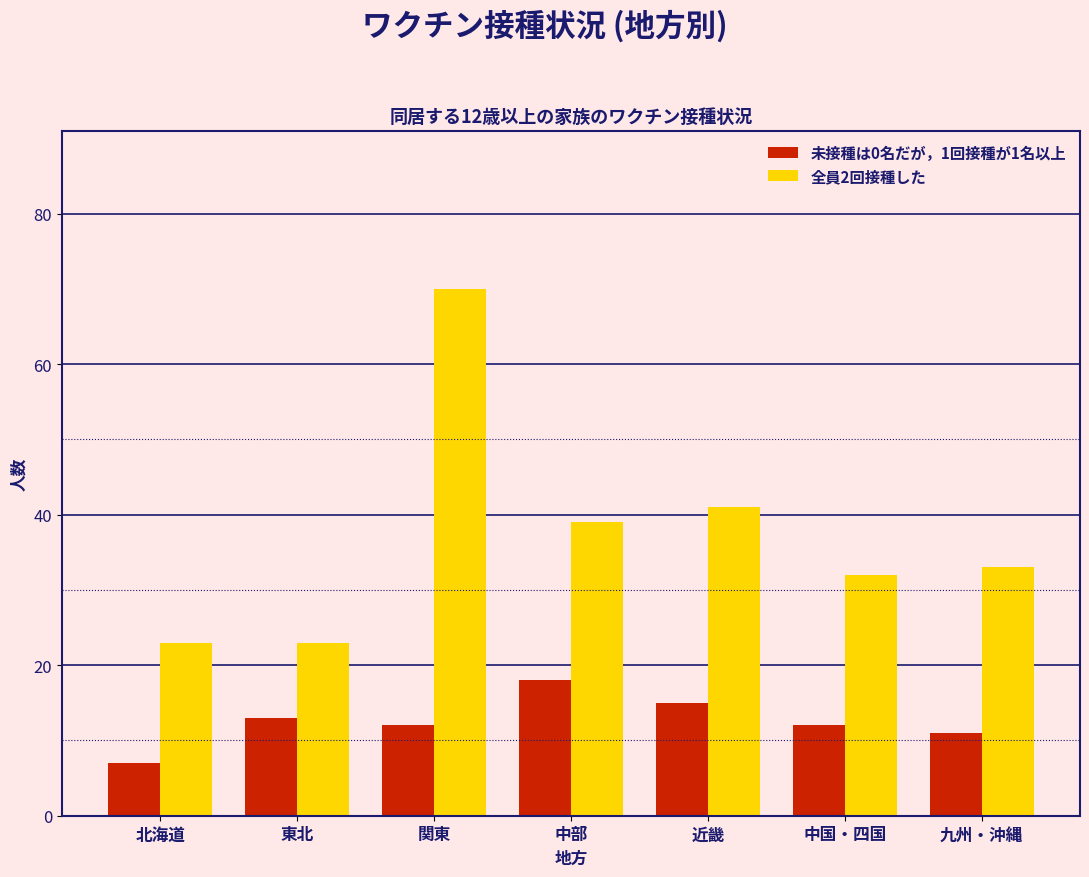

Reading left to right, what are all the values shown in this chart?

未接種は0名だが，1回接種が1名以上: 7	13	12	18	15	12	11
全員2回接種した: 23	23	70	39	41	32	33